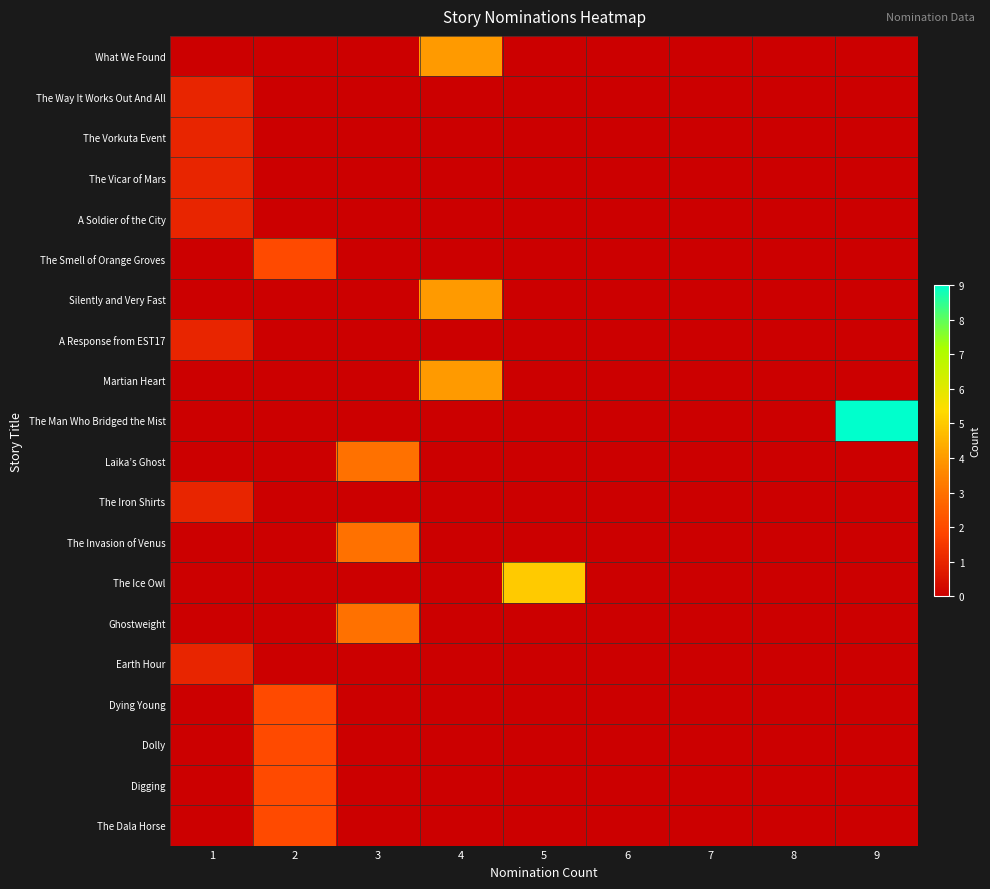

Between 7 and 9, which is larger?

7